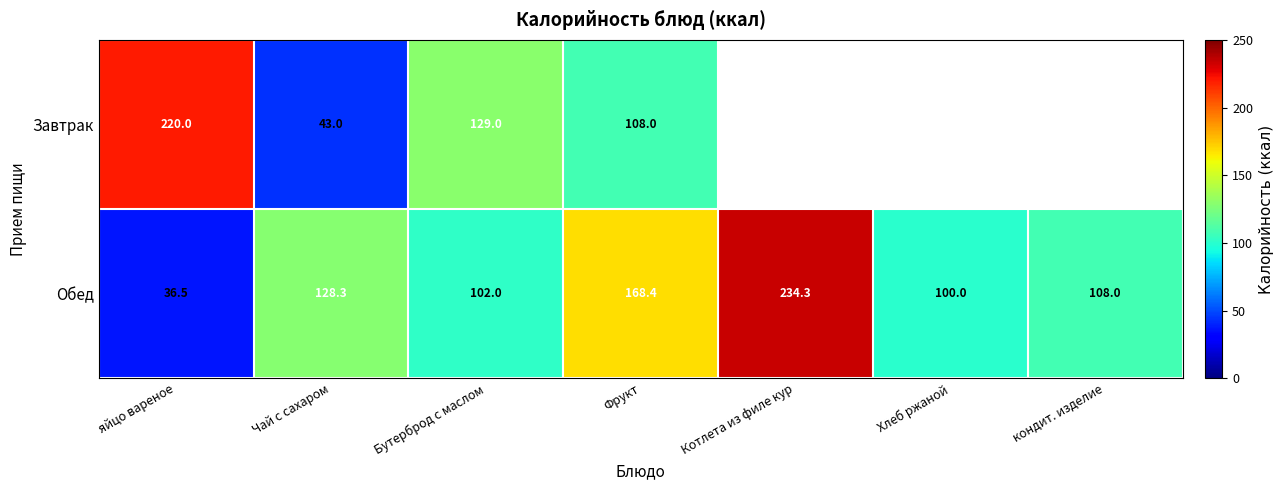

What is the minimum value for Обед?

36.5